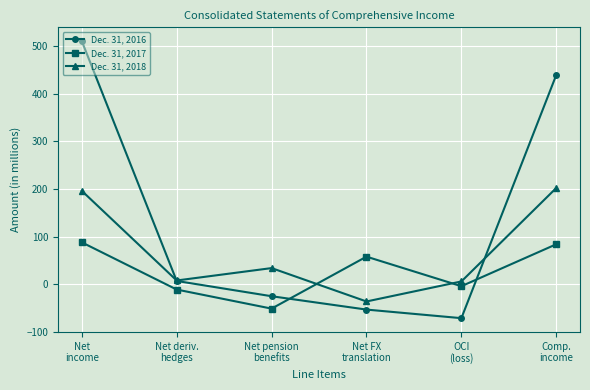

What is the lowest value of the Dec. 31, 2018 series?

-36